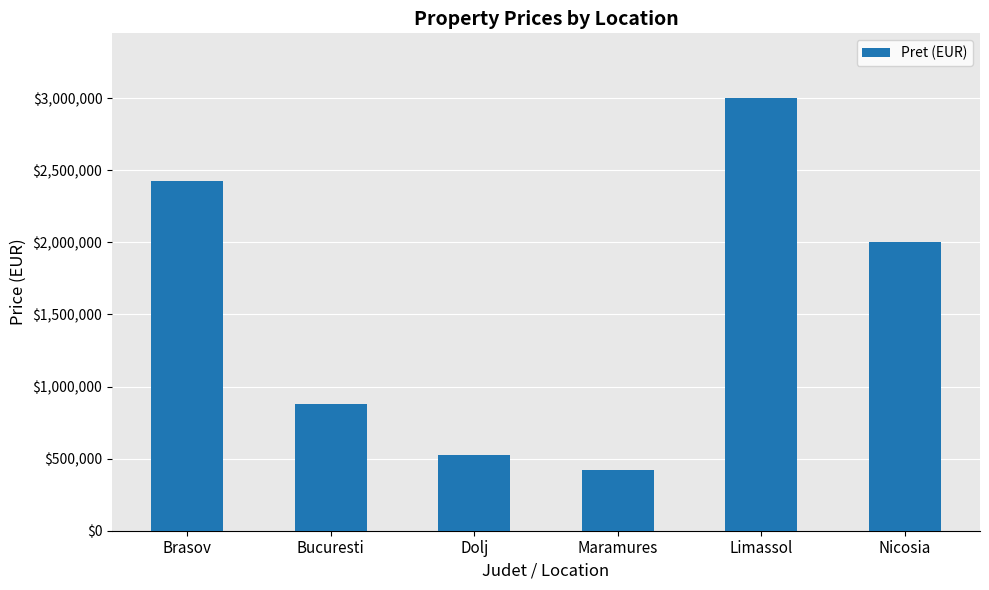

At which label is the value closest to 1710000?

Nicosia